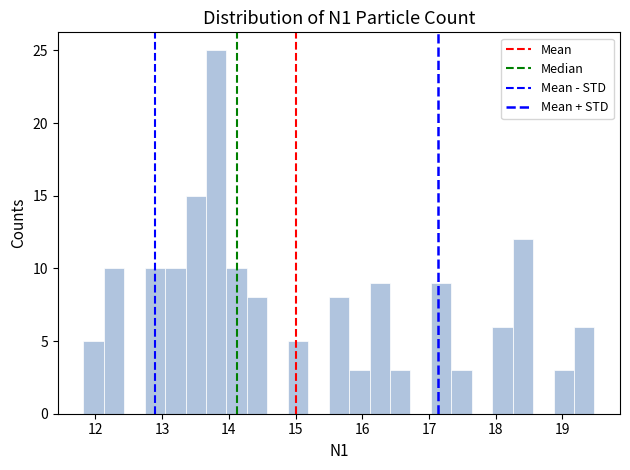

Read against the x-axis, roughly where is the centre of the tallest bar?

13.8